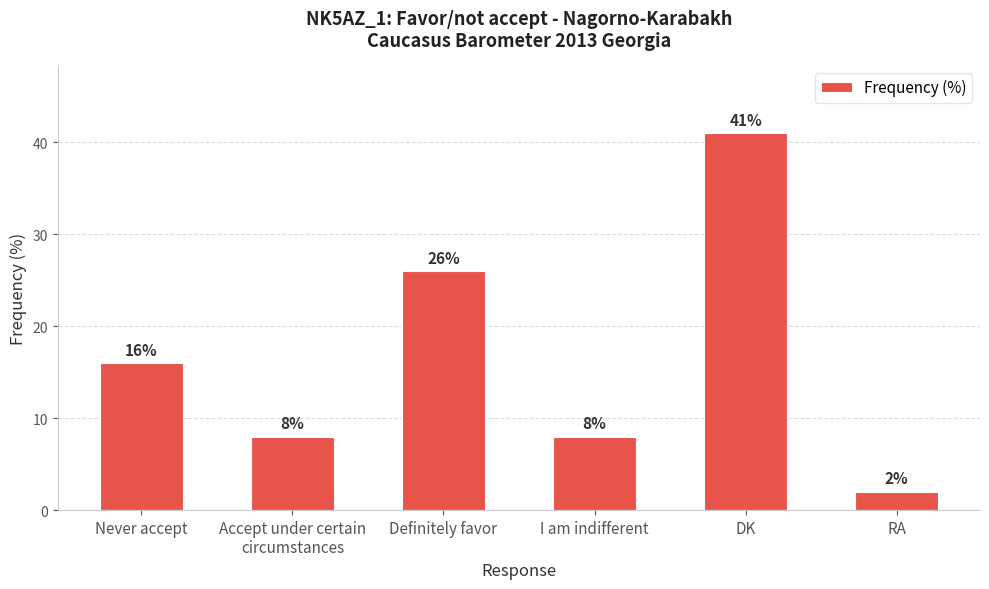

Does the chart contain any negative values?

No